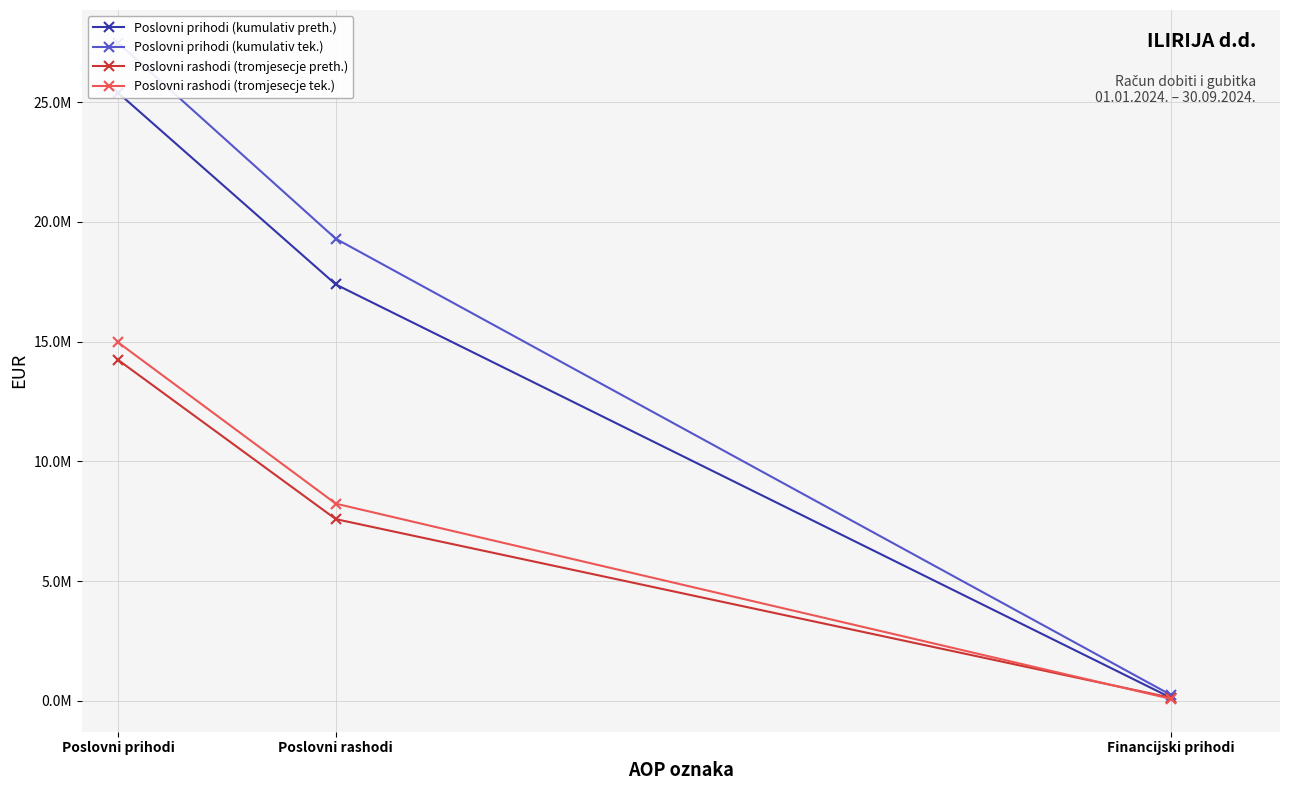

Reading left to right, extract all data points from this chart.

Poslovni prihodi (kumulativ preth.): Poslovni prihodi=25399606	Poslovni rashodi=17388112	Financijski prihodi=128038
Poslovni prihodi (kumulativ tek.): Poslovni prihodi=27481001	Poslovni rashodi=19297987	Financijski prihodi=243211
Poslovni rashodi (tromjesecje preth.): Poslovni prihodi=14241135	Poslovni rashodi=7588581	Financijski prihodi=127922
Poslovni rashodi (tromjesecje tek.): Poslovni prihodi=14974229	Poslovni rashodi=8234722	Financijski prihodi=81354